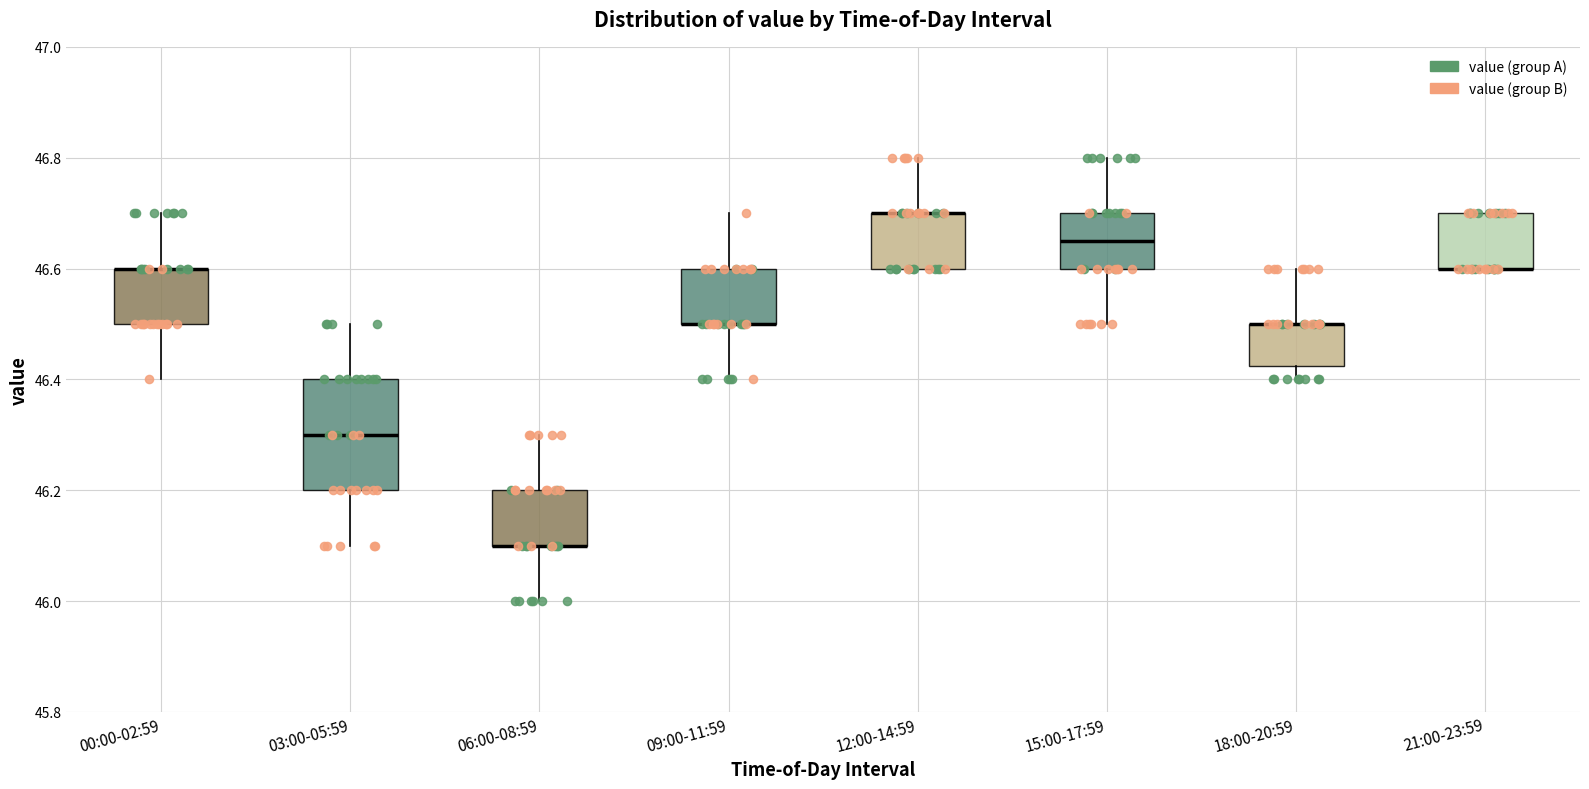

Reading left to right, transcribe this box plot: for each box, give where its median line is, the range the box spans, and where its two whiskers end, as read against the y-axis. The values are not printed on the chart, so give them approximately, as read against the axis.

00:00-02:59: median 46.60 (drawn on the box's upper edge), box 46.50 to 46.60, whiskers 46.40 to 46.70
03:00-05:59: median 46.30, box 46.20 to 46.40, whiskers 46.10 to 46.50
06:00-08:59: median 46.10 (drawn on the box's lower edge), box 46.10 to 46.20, whiskers 46.00 to 46.30
09:00-11:59: median 46.50 (drawn on the box's lower edge), box 46.50 to 46.60, whiskers 46.40 to 46.70
12:00-14:59: median 46.70 (drawn on the box's upper edge), box 46.60 to 46.70, whiskers 46.60 to 46.80
15:00-17:59: median 46.66, box 46.60 to 46.70, whiskers 46.50 to 46.80
18:00-20:59: median 46.50 (drawn on the box's upper edge), box 46.42 to 46.50, whiskers 46.40 to 46.60
21:00-23:59: median 46.60 (drawn on the box's lower edge), box 46.60 to 46.70, whiskers 46.60 to 46.70